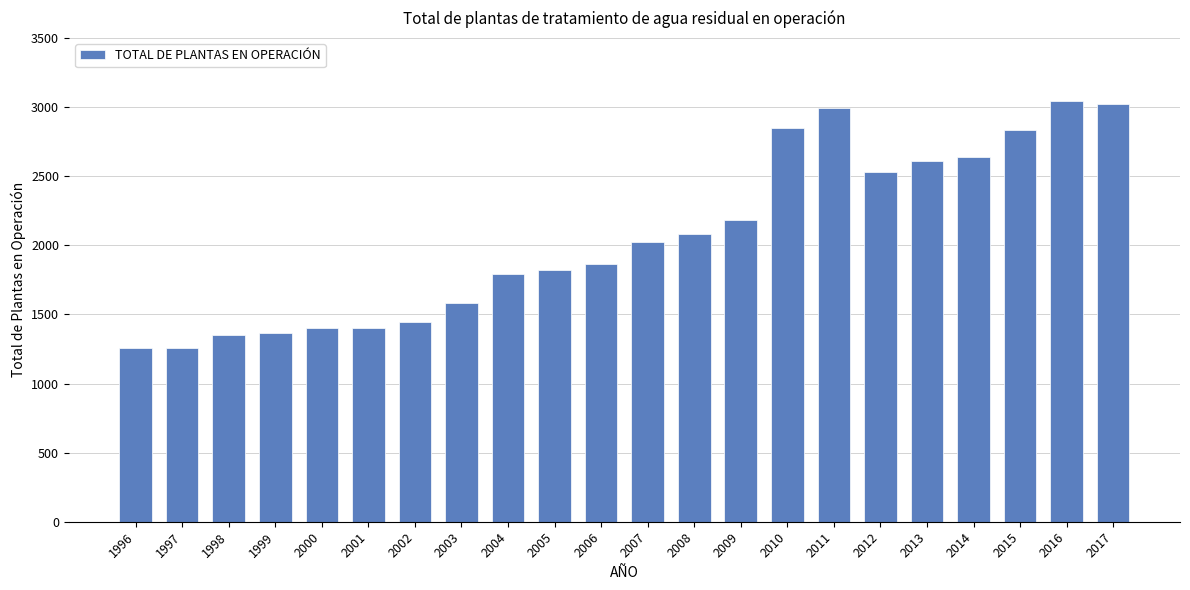

The value at 2011 is 2995. True or false?

True